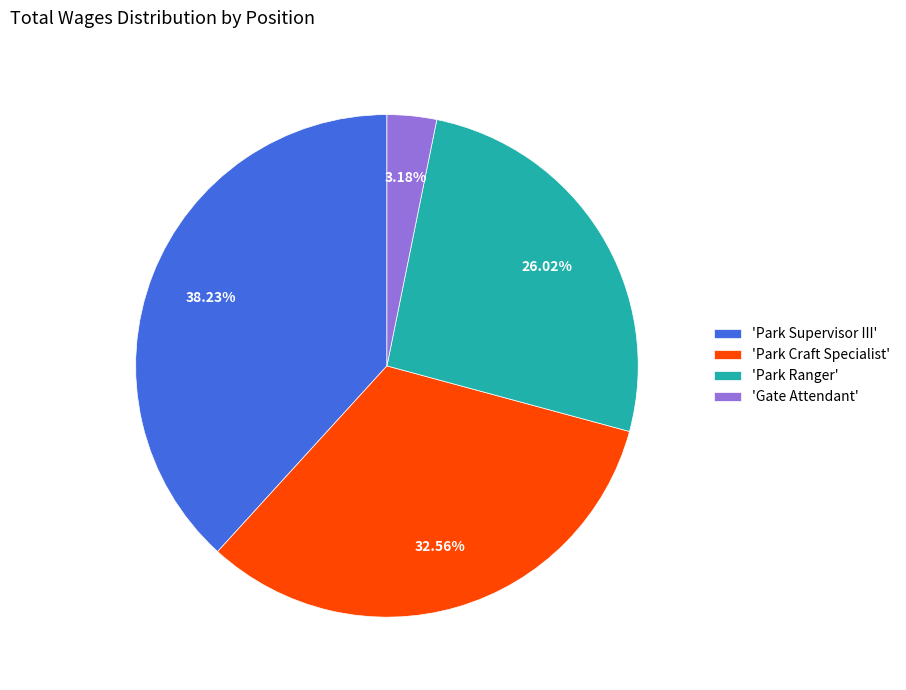

Rank the categories by value from highest to lowest.

'Park Supervisor III', 'Park Craft Specialist', 'Park Ranger', 'Gate Attendant'